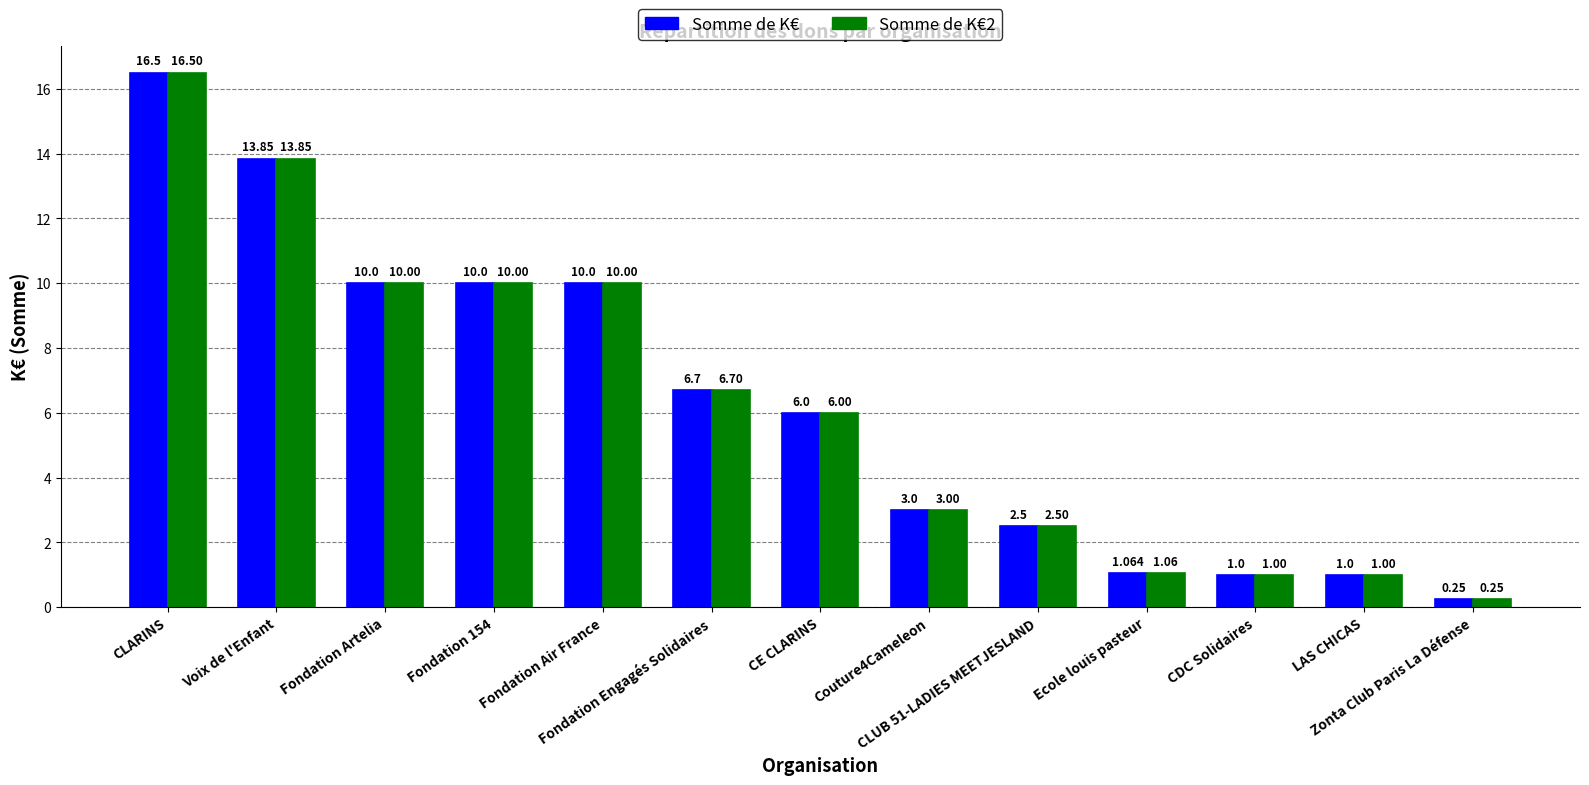

What is the approximate value of Somme de K€ at CLARINS?

16.5